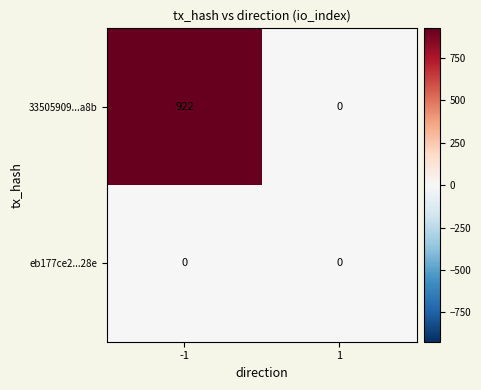

How many distinct data groups are displayed?

2